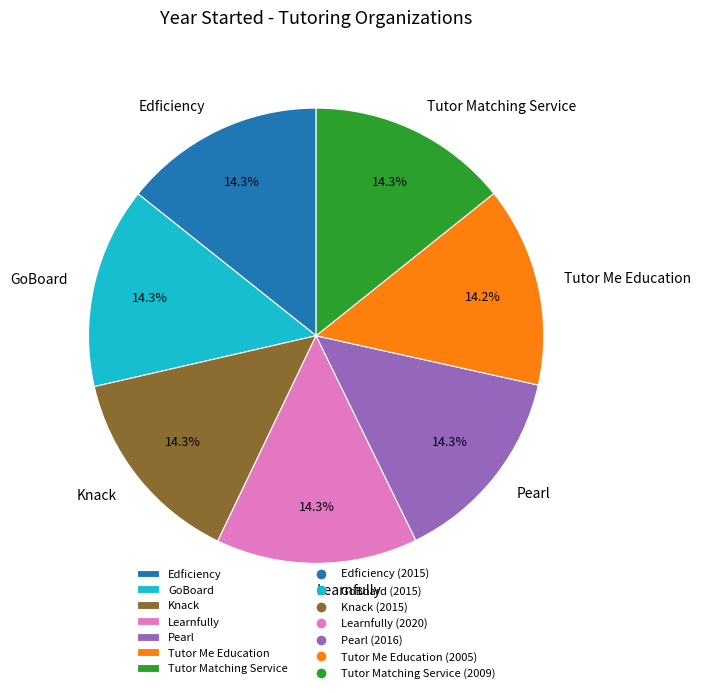

What percentage do Pearl and Knack together represent?

28.6%